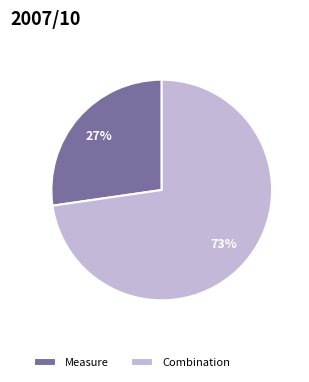

Which category has the smallest portion of the pie?

Measure